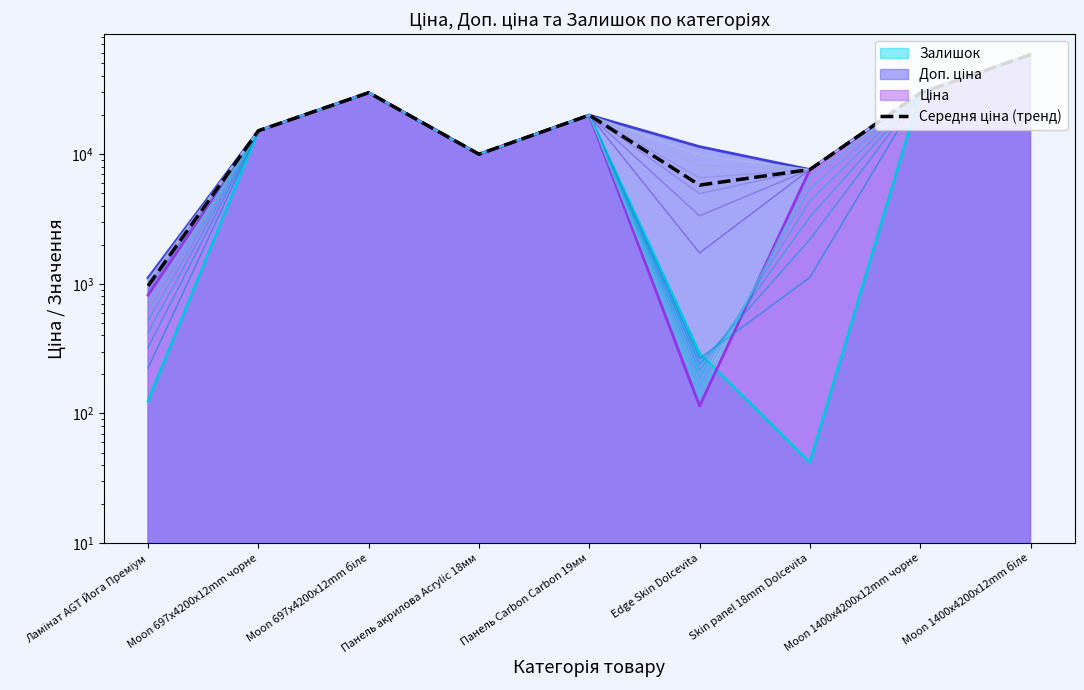

How many data points does each series have?

9